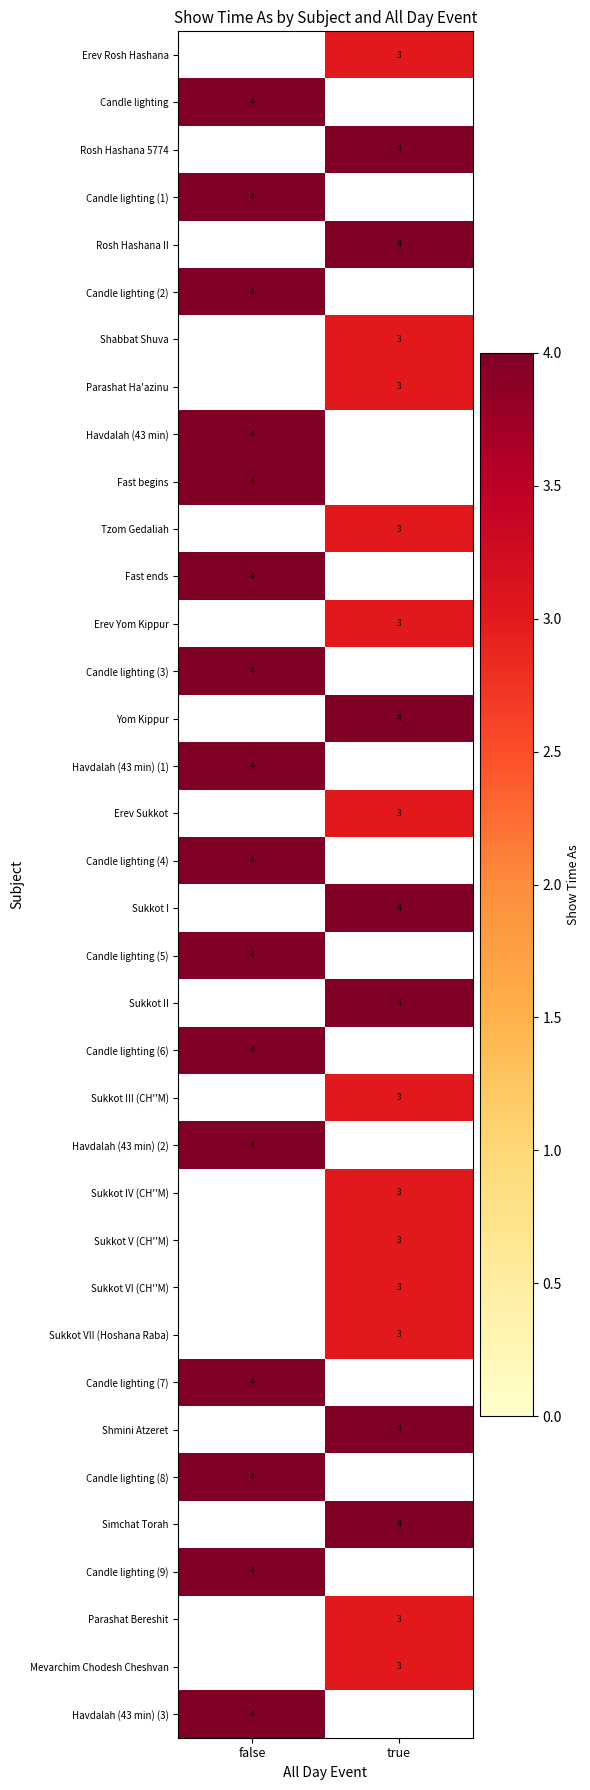

The value of Shabbat Shuva at true is 3. True or false?

True